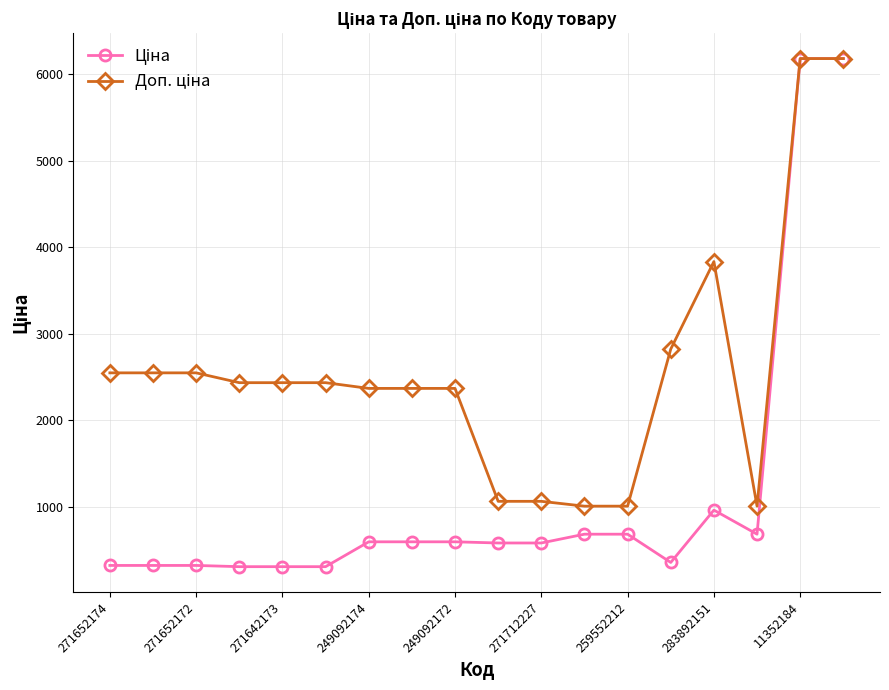

At how many categories does at least one series exceed 1772?

13